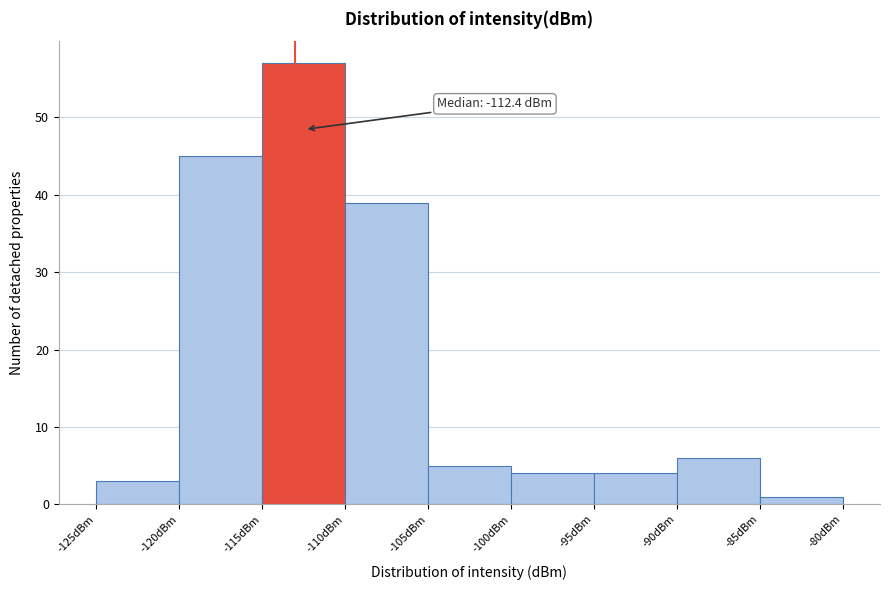

Over which range of the x-axis is the bar tallest?

-115 to -110